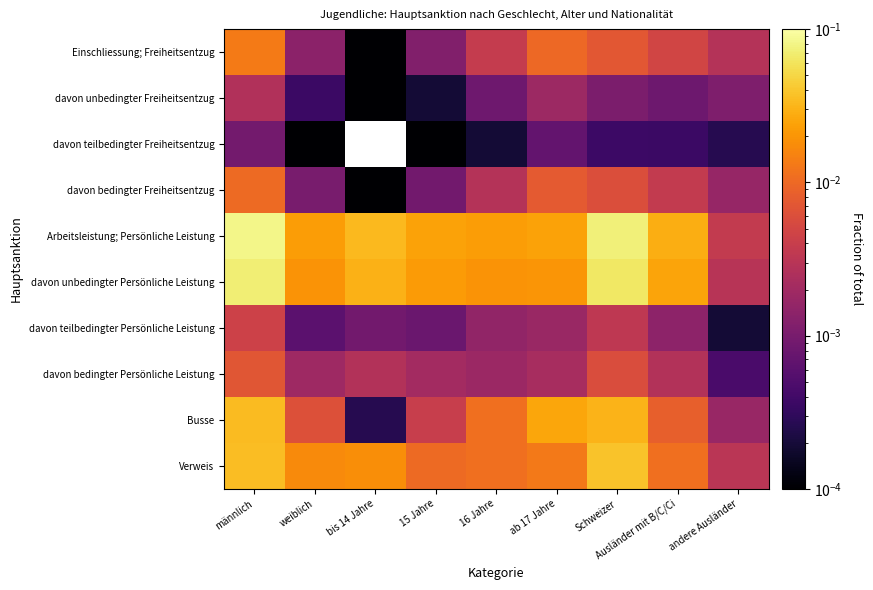

At which category is the sum across all series the highest?

männlich